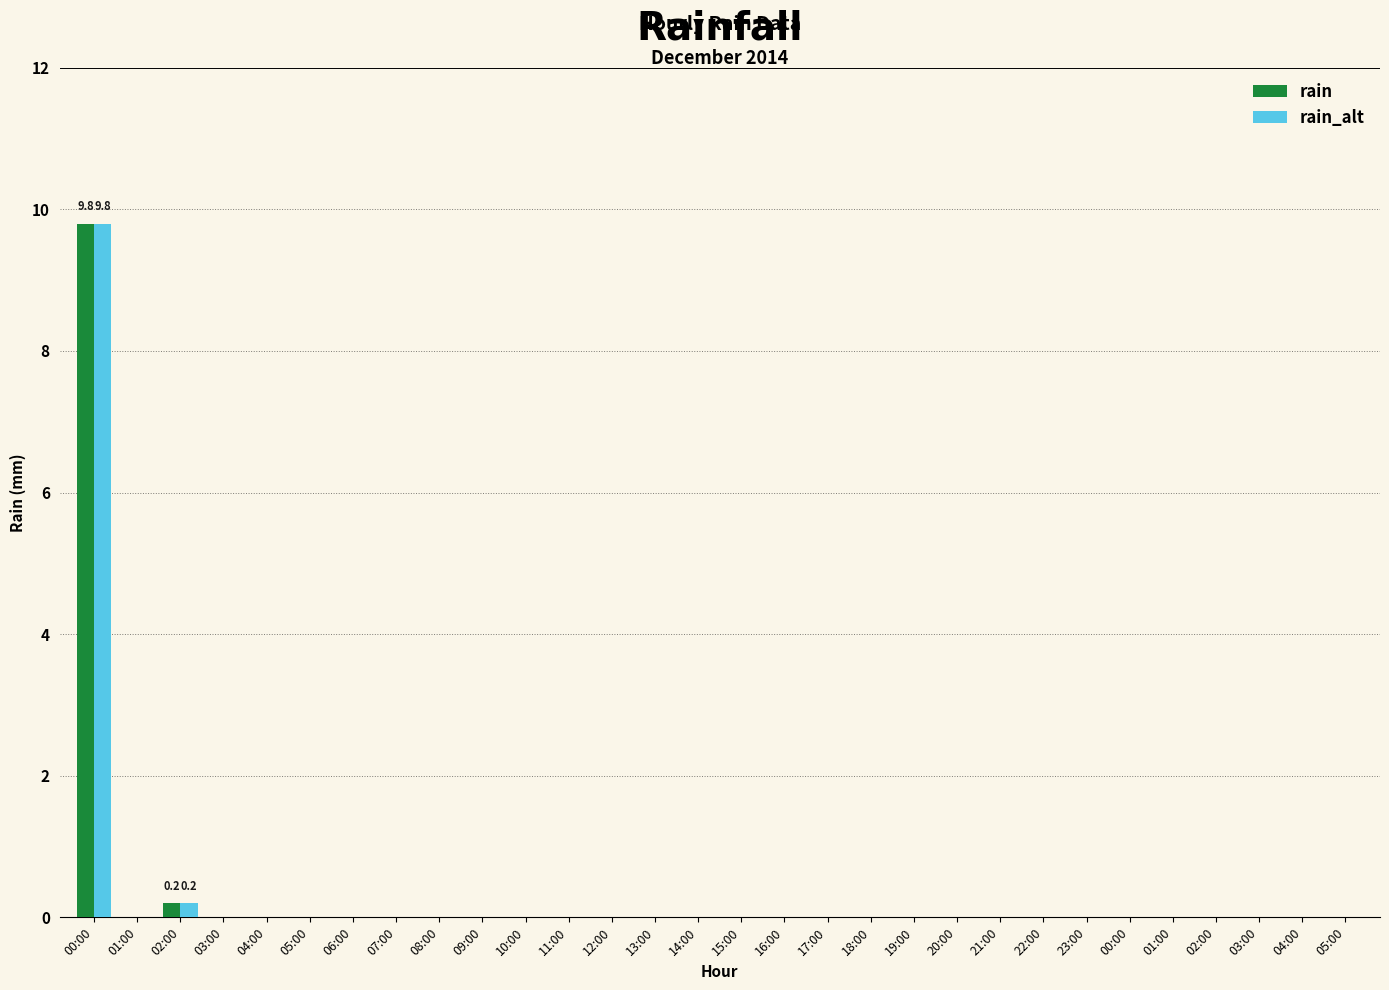

True or false: rain has a value of 3.6 at 19:00.

False